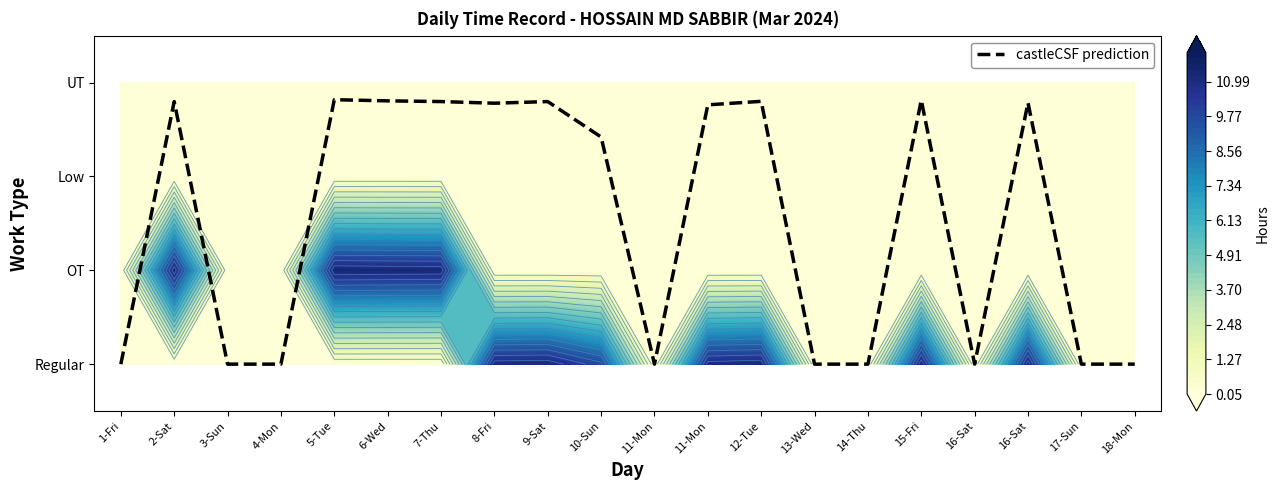

Is it true that the value at 9-Sat is 1.6?

False